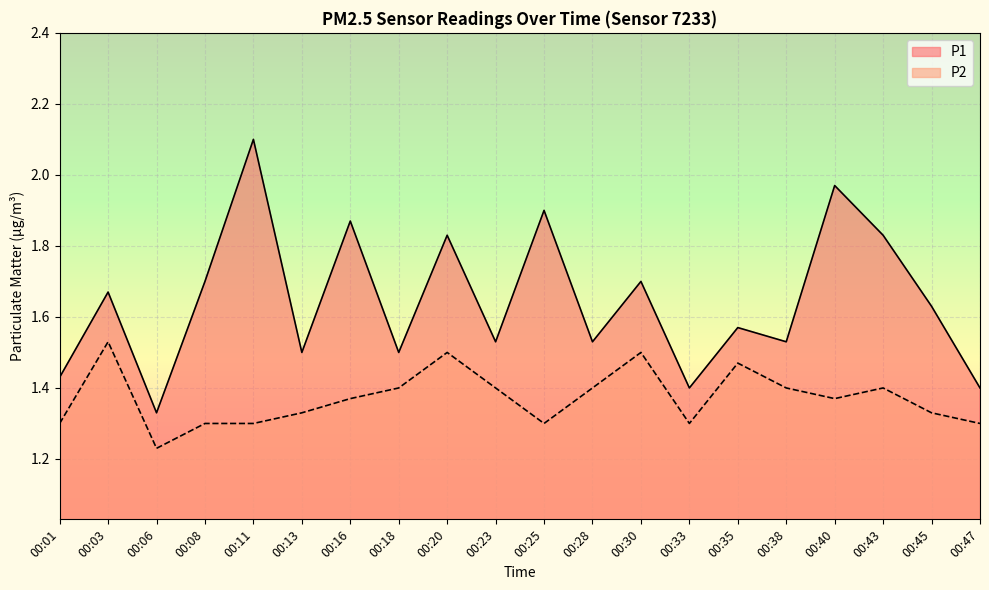

True or false: P1 and P2 intersect in this chart.

False